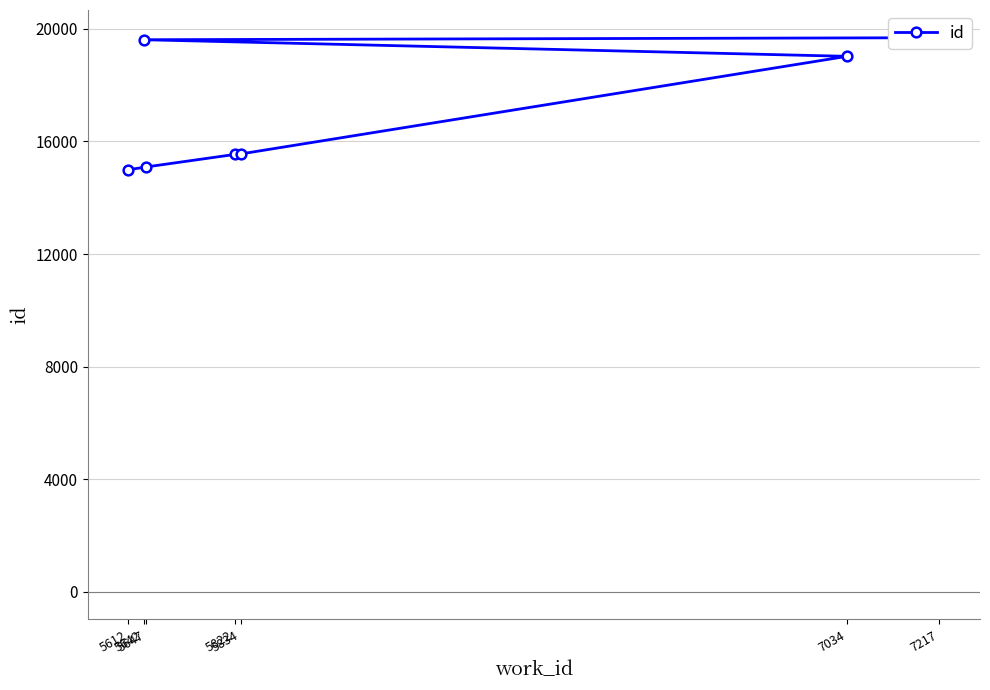

Reading left to right, list all the values displayed in this chart.

5612=14995	5647=15094	5822=15538	5834=15556	7034=19026	5642=19616	7217=19688